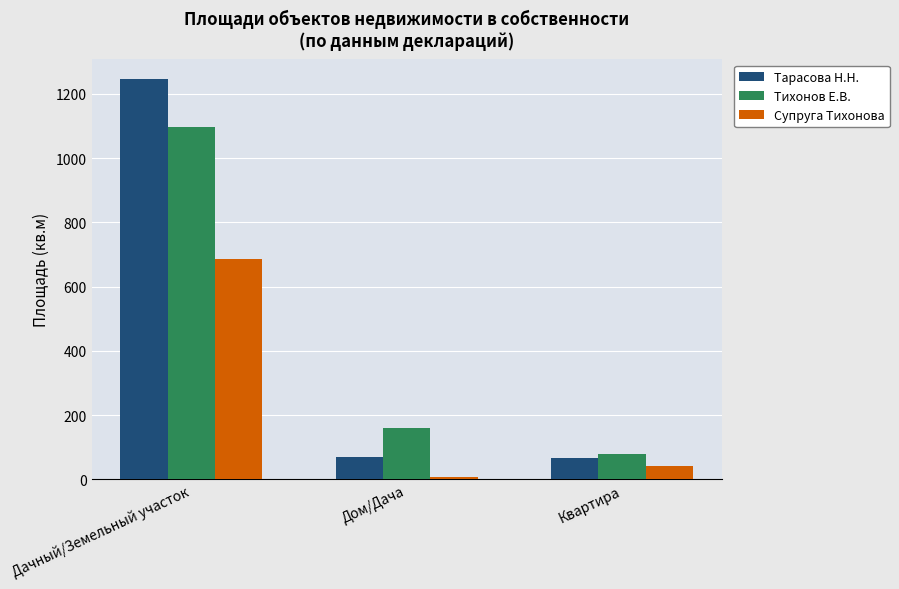

How many bars are there in each group?

3